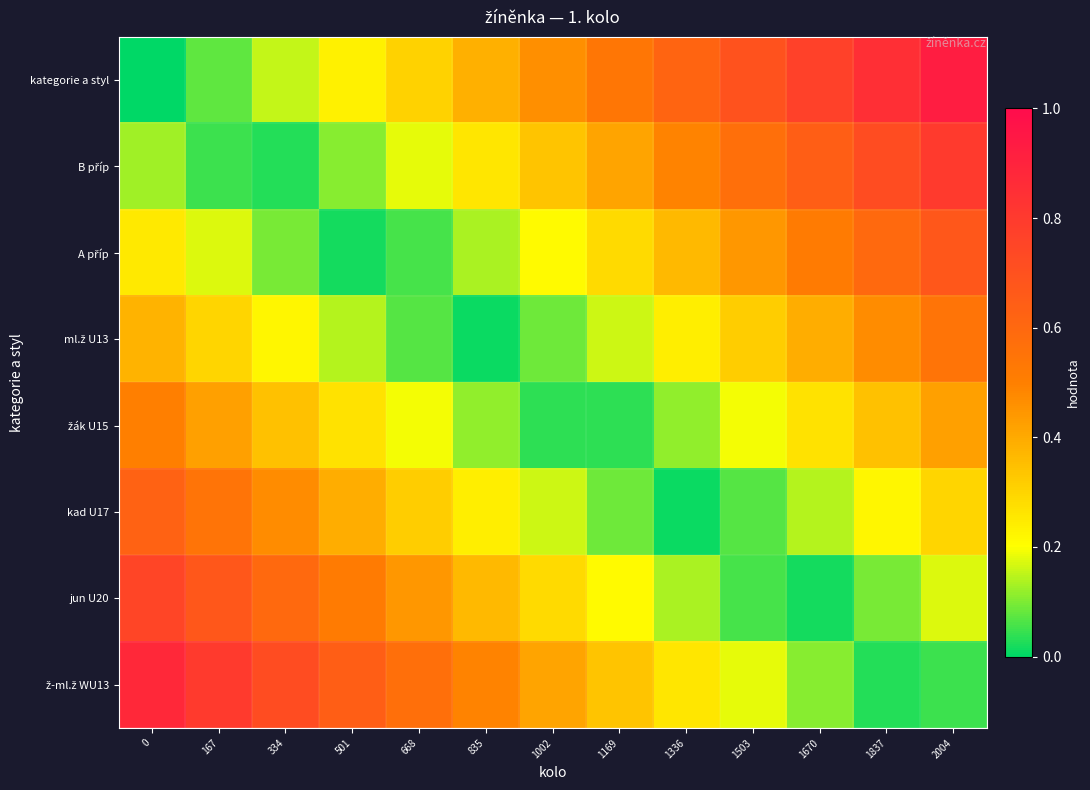

Which series has the largest total across all categories?

kategorie a styl